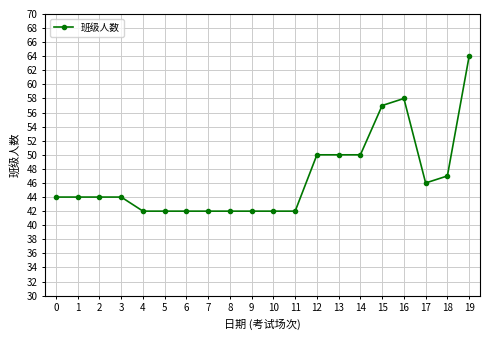

The chart shows a value of 73 at 11. True or false?

False